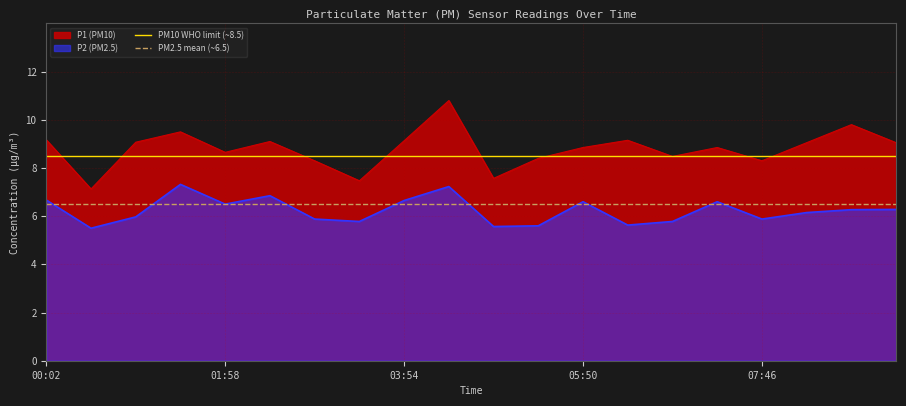

Is it true that P2 (PM2.5) equals 6.7 at 03:54?

True